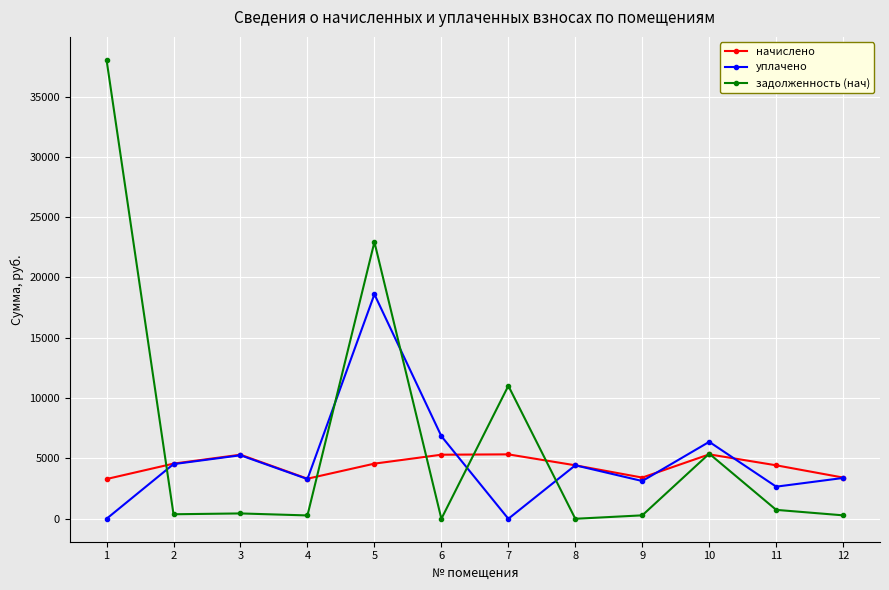

True or false: задолженность (нач) and уплачено intersect in this chart.

True